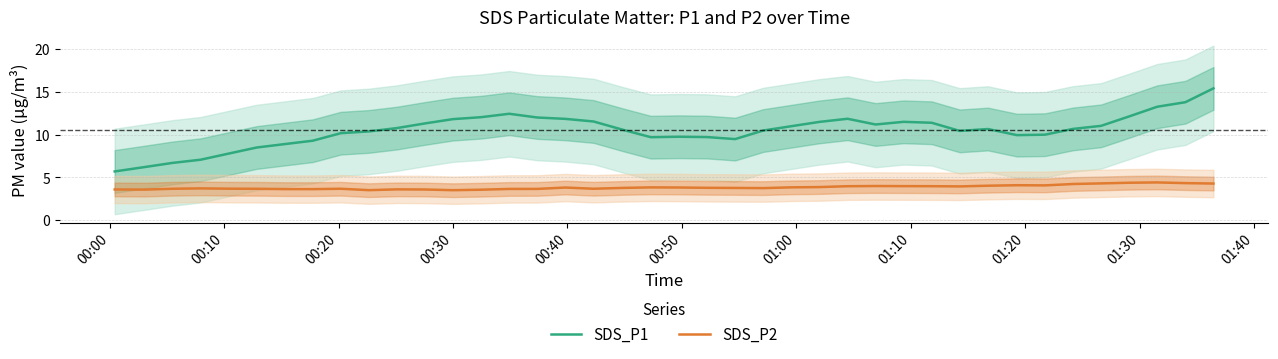

True or false: SDS_P1 and SDS_P2 intersect in this chart.

False